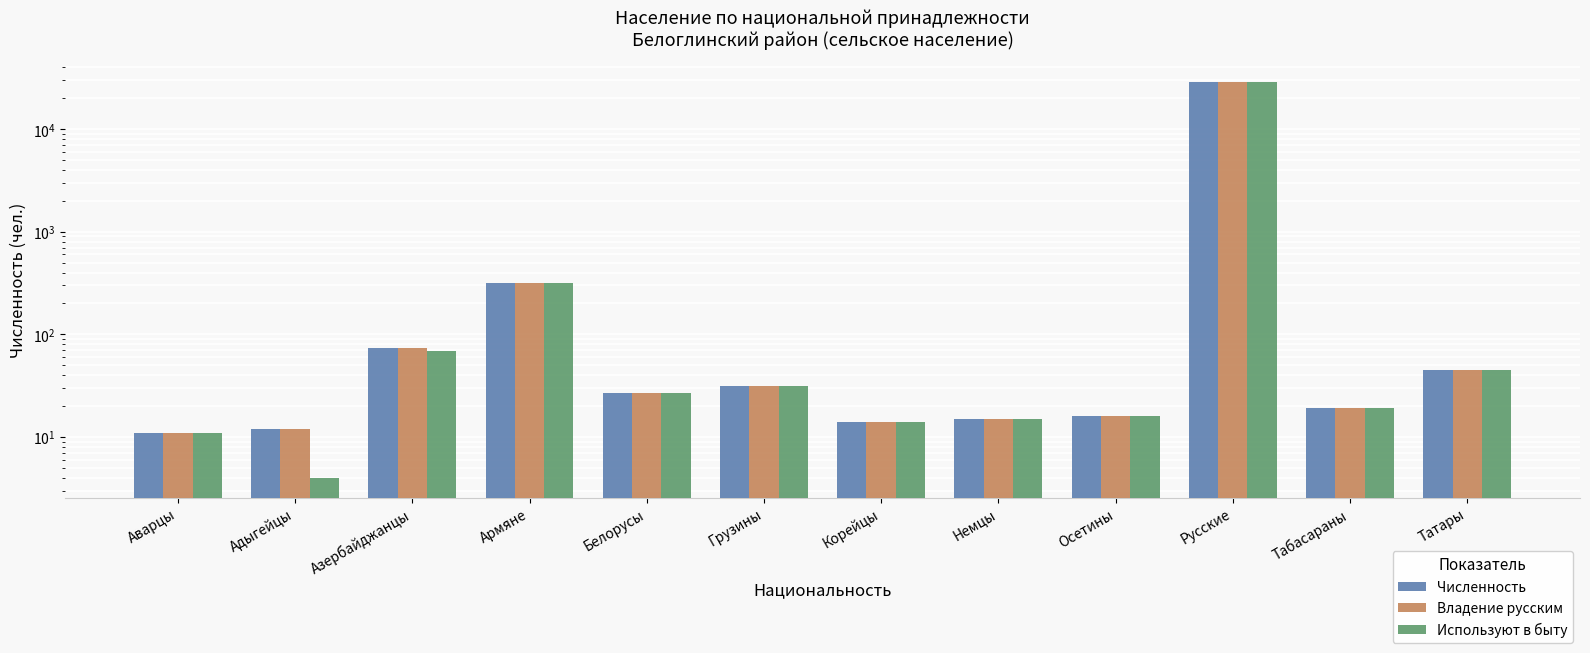

Reading left to right, extract all data points from this chart.

Численность: 11	12	74	314	27	31	14	15	16	28869	19	45
Владение русским: 11	12	74	314	27	31	14	15	16	28856	19	45
Используют в быту: 11	4	68	313	27	31	14	15	16	28822	19	45